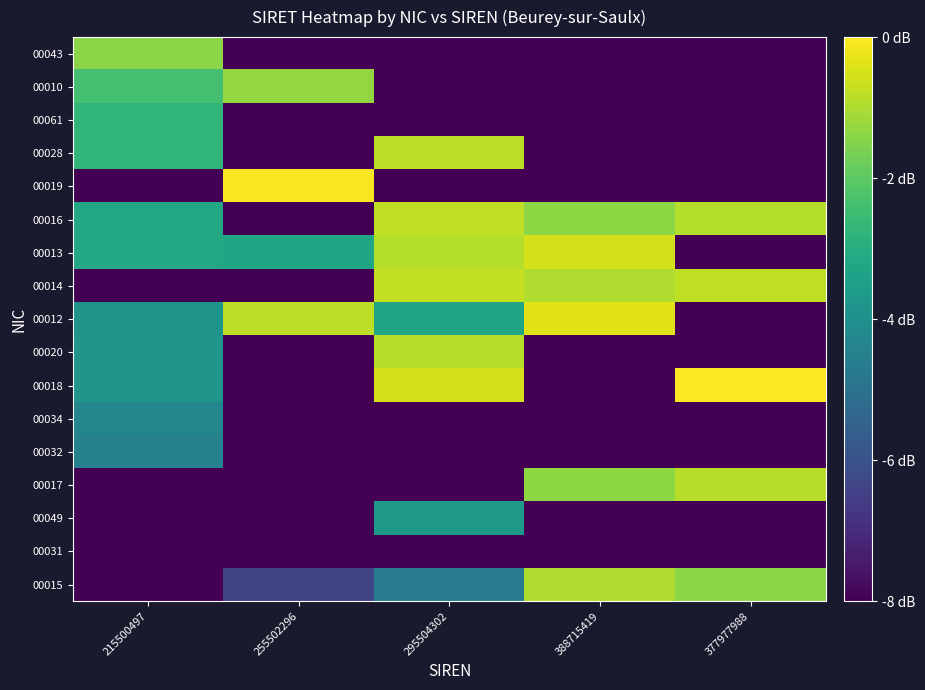

List the series in order of their peak value, highest first.

00018, 00019, 00012, 00013, 00014, 00016, 00028, 00017, 00020, 00015, 00010, 00043, 00061, 00049, 00034, 00032, 00031